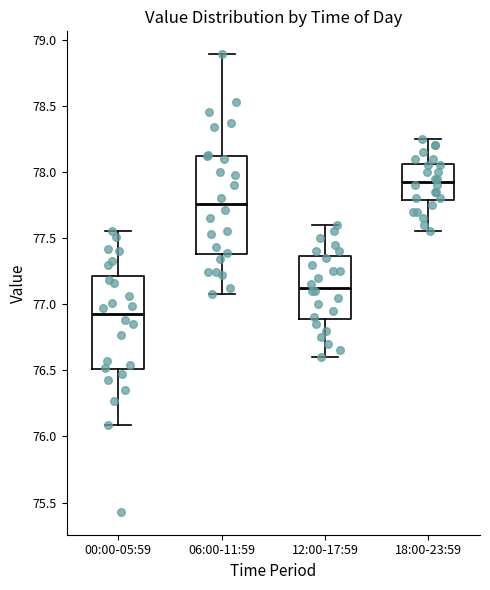

Which box has the lowest median line?

00:00-05:59